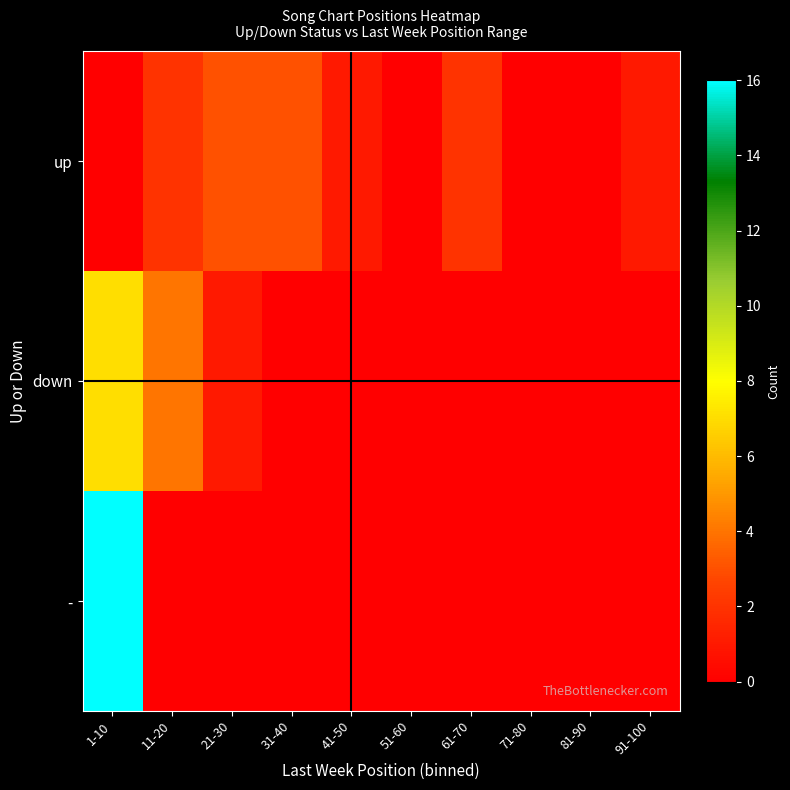

Reading left to right, what are all the values shown in this chart?

up: 1-10=0	11-20=2	21-30=3	31-40=3	41-50=1	51-60=0	61-70=2	71-80=0	81-90=0	91-100=1
down: 1-10=7	11-20=4	21-30=1	31-40=0	41-50=0	51-60=0	61-70=0	71-80=0	81-90=0	91-100=0
-: 1-10=16	11-20=0	21-30=0	31-40=0	41-50=0	51-60=0	61-70=0	71-80=0	81-90=0	91-100=0